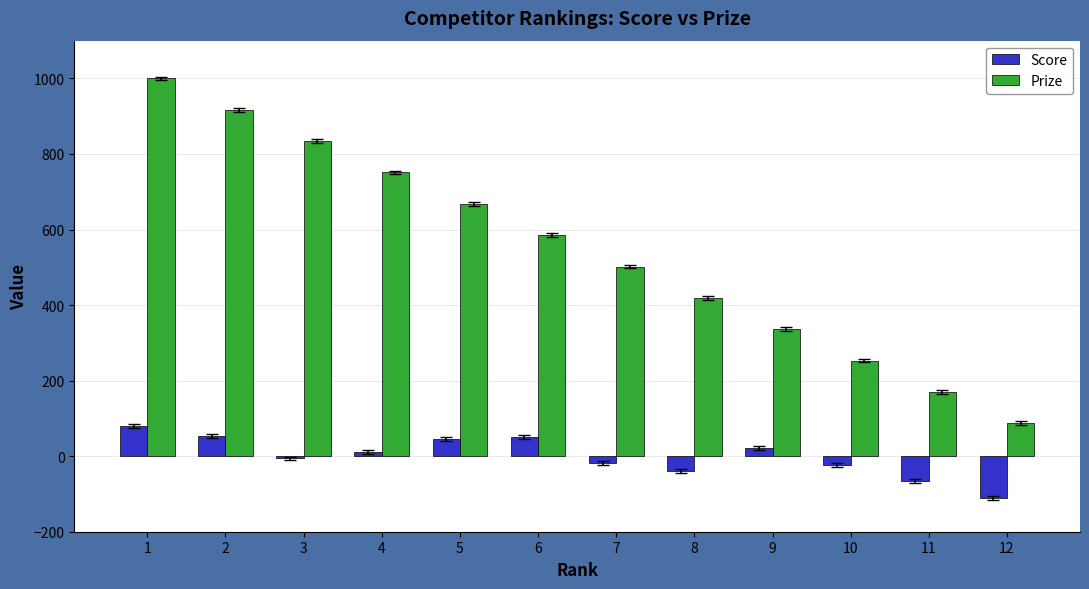

Rank the categories by Prize value from lowest to highest.

12, 11, 10, 9, 8, 7, 6, 5, 4, 3, 2, 1